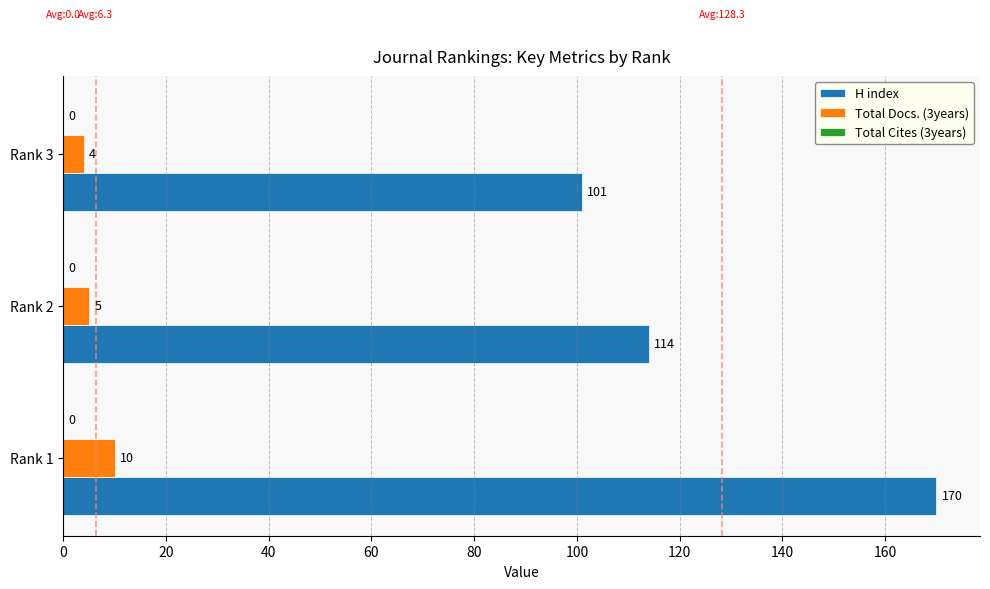

What is the greatest value displayed?

170